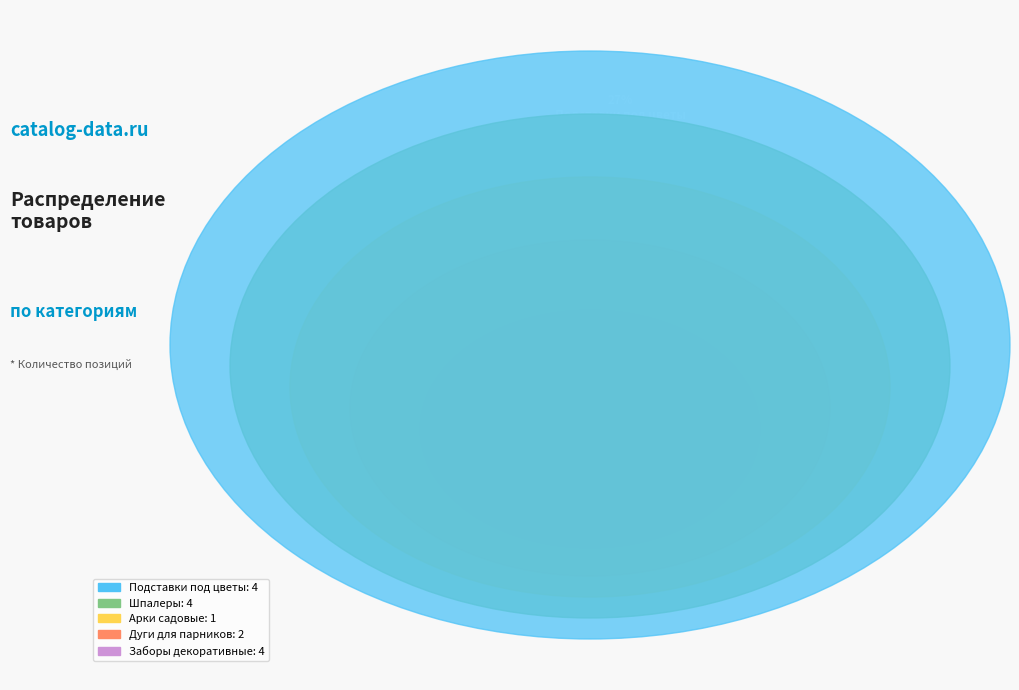

To the nearest percent, what portion does Шпалеры represent?

27%